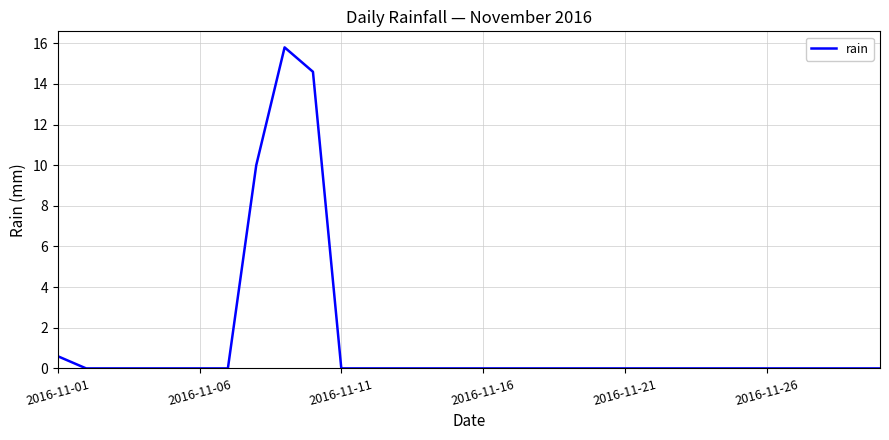

What is the difference between the maximum and minimum values?

15.8